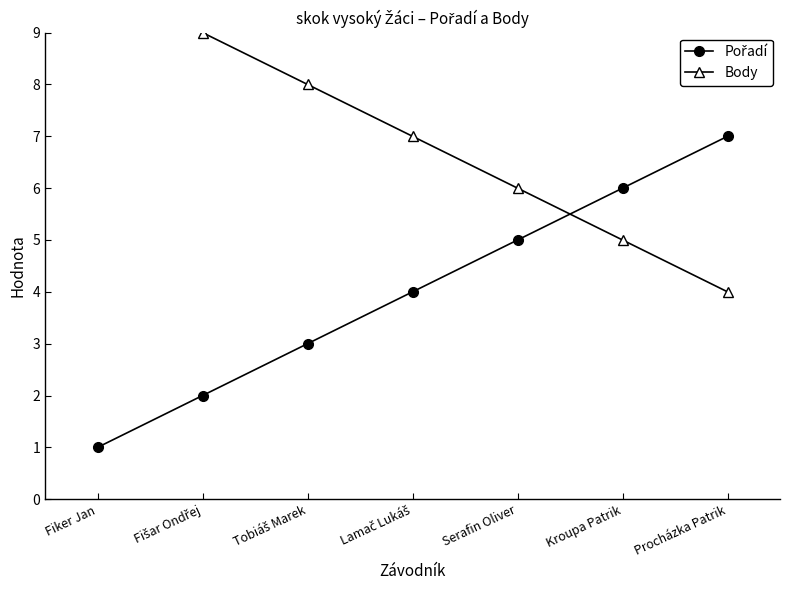

True or false: Pořadí and Body intersect in this chart.

True